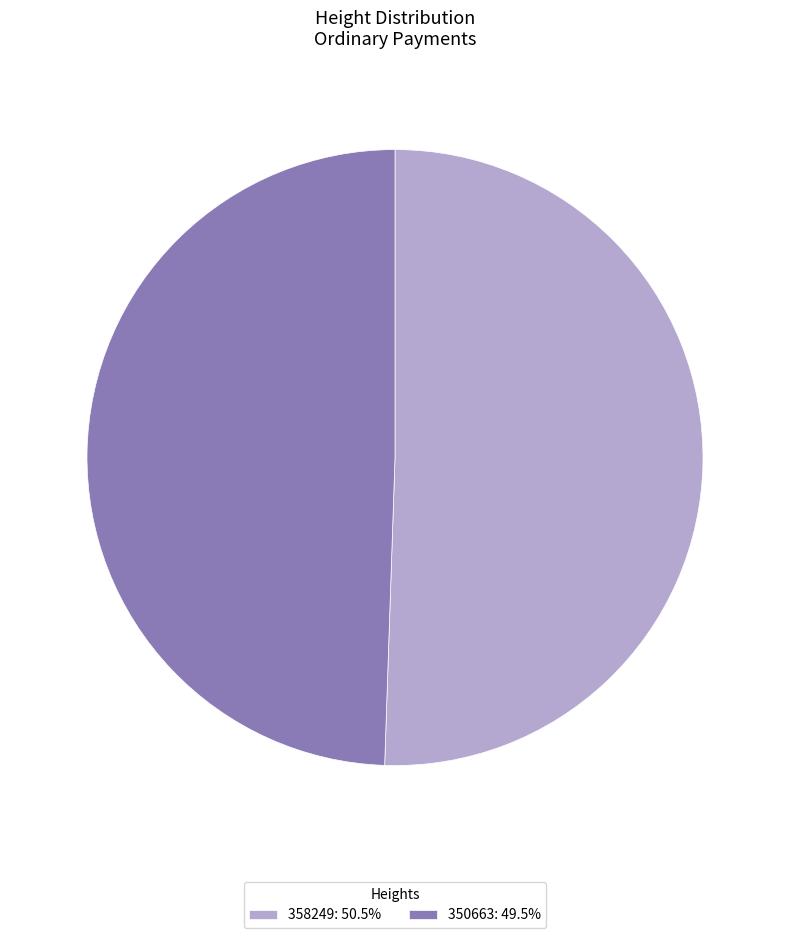

Combined, do 350663: 49.5% and 358249: 50.5% account for over 50%?

Yes